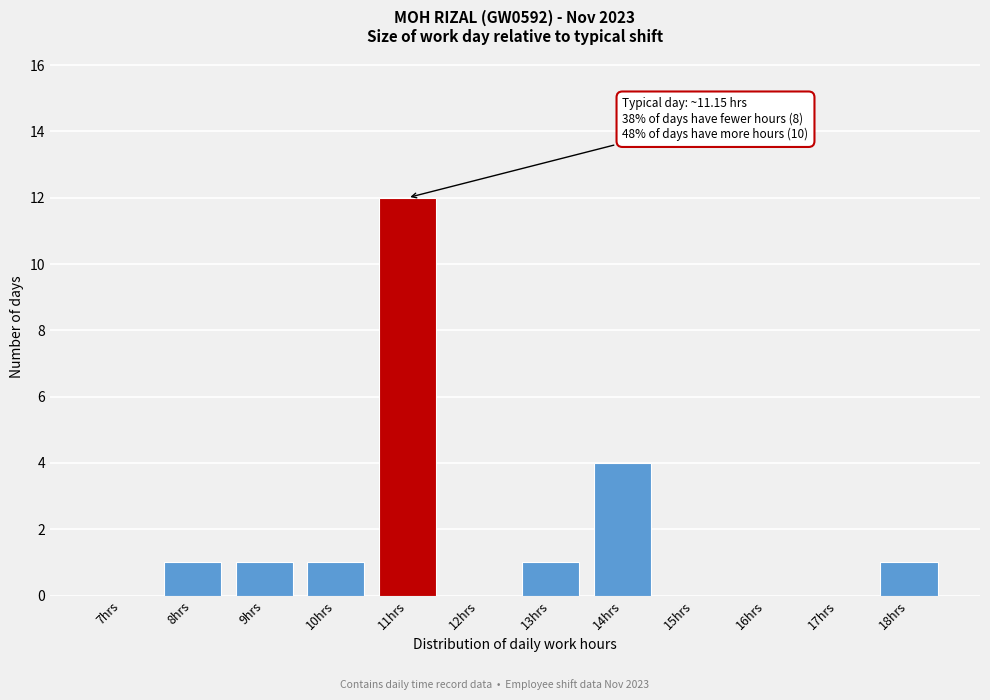

Reading left to right, transcribe all the data shown in this chart.

7hrs=0	8hrs=1	9hrs=1	10hrs=1	11hrs=12	12hrs=0	13hrs=1	14hrs=4	15hrs=0	16hrs=0	17hrs=0	18hrs=1